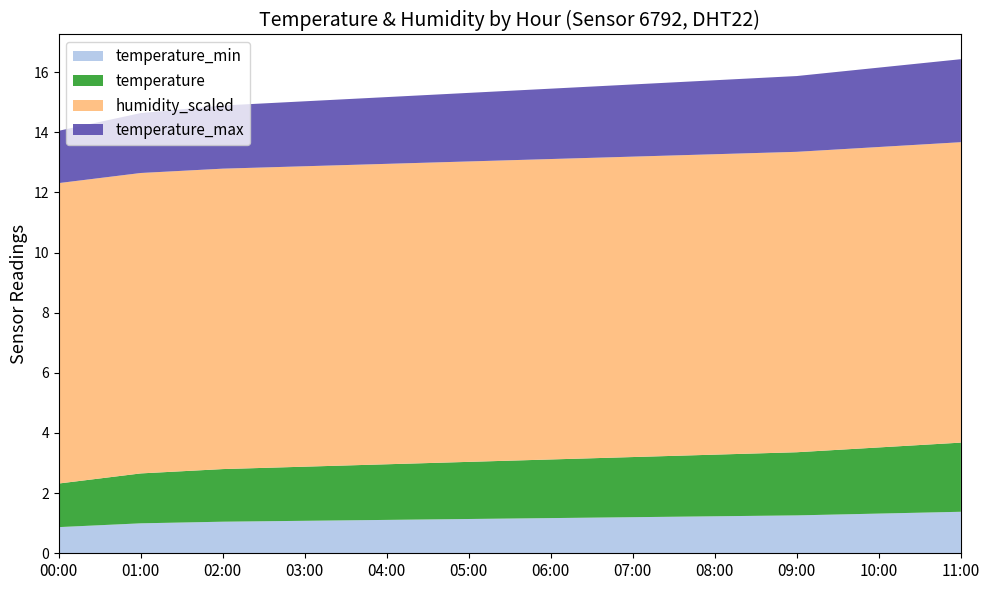

What is the total value across all series at 09:00?

15.9